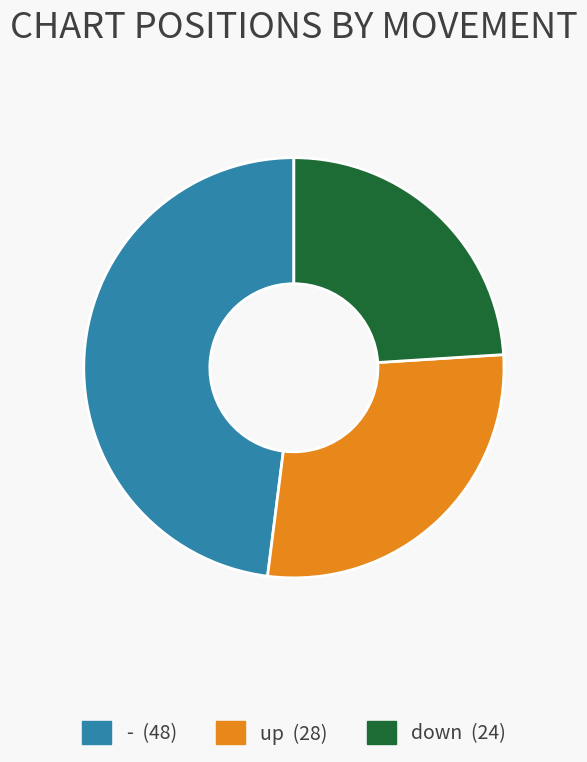

Is there any slice that represents more than half of the pie?

No